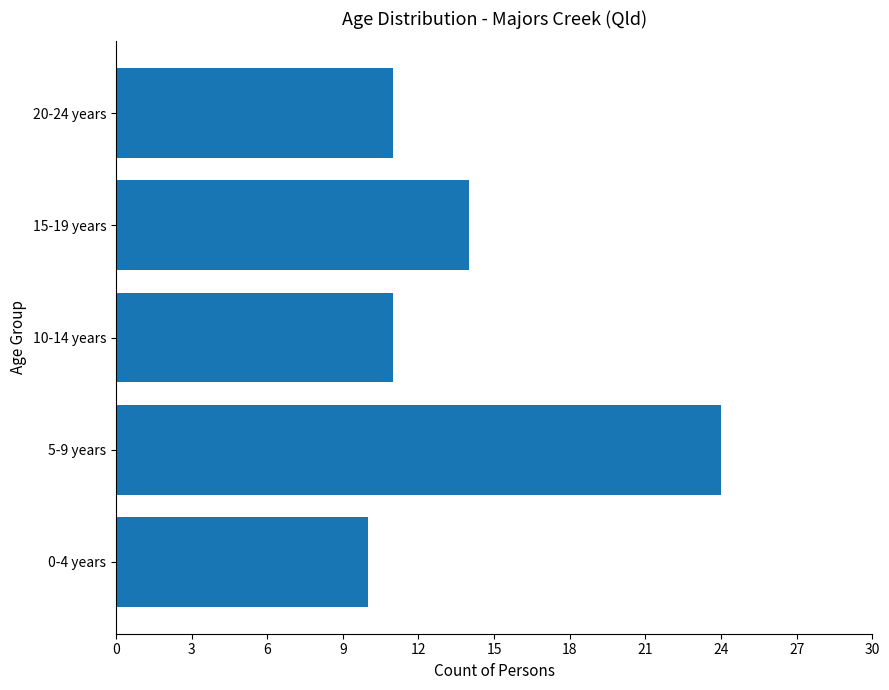

Between 5-9 years and 20-24 years, which is larger?

5-9 years